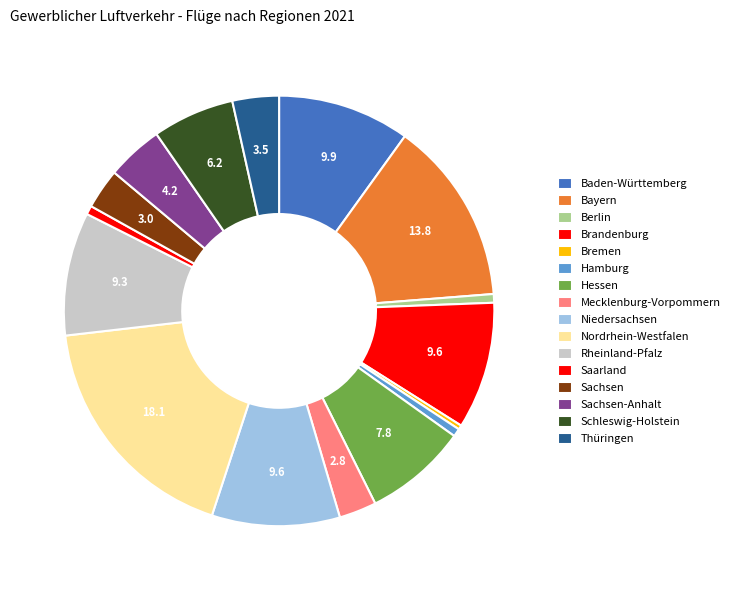

True or false: Bayern accounts for 2% of the total.

False